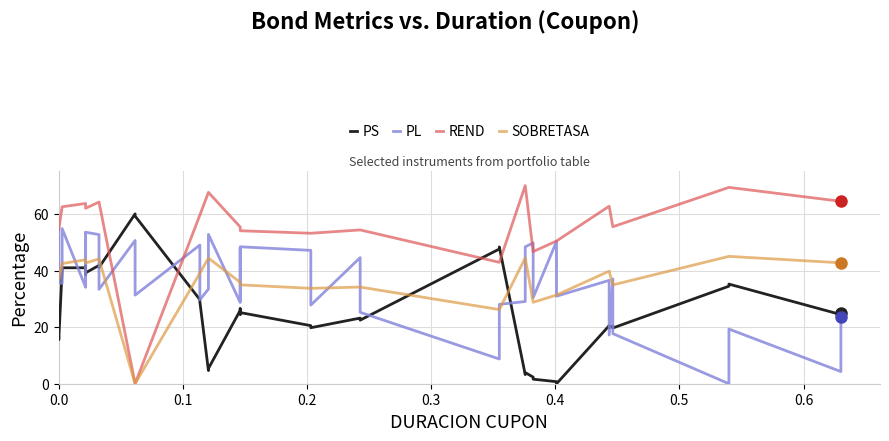

The PL series shows 25.3 at 37. True or false?

False